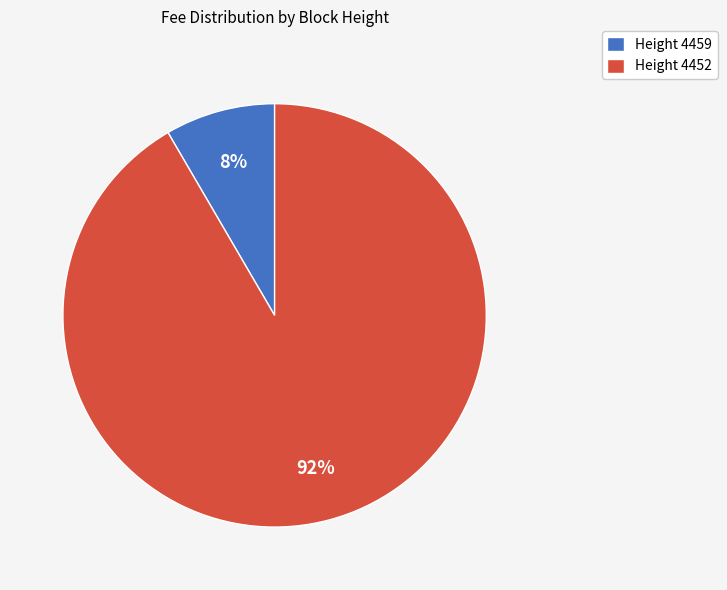

To the nearest percent, what is the average slice percentage?

50%